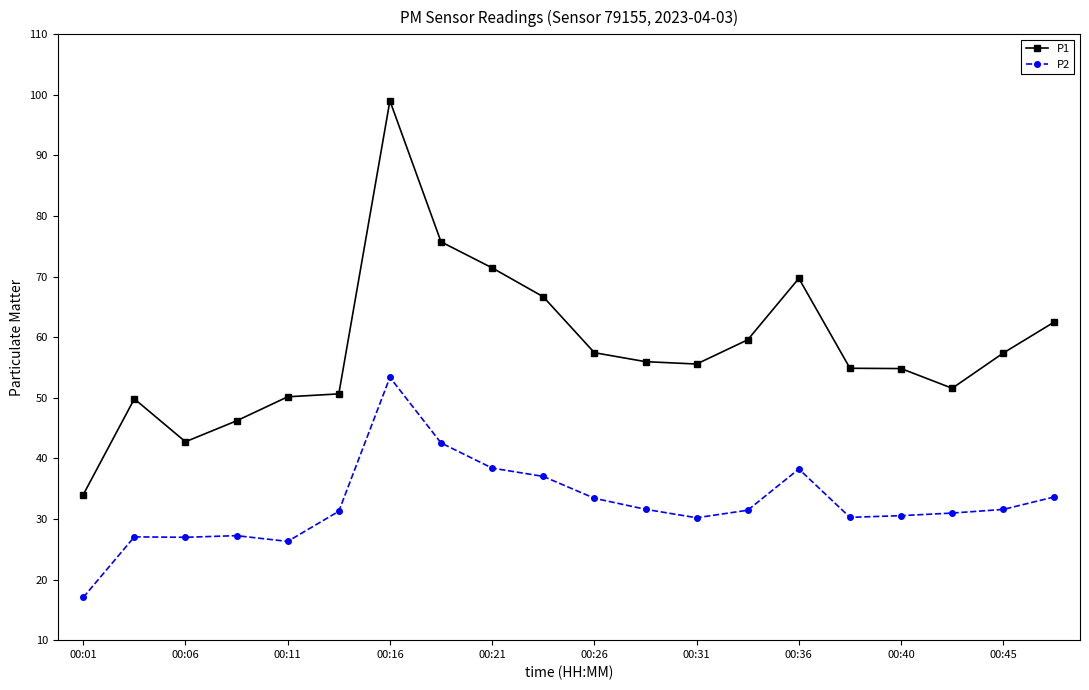

True or false: P1 and P2 intersect in this chart.

False